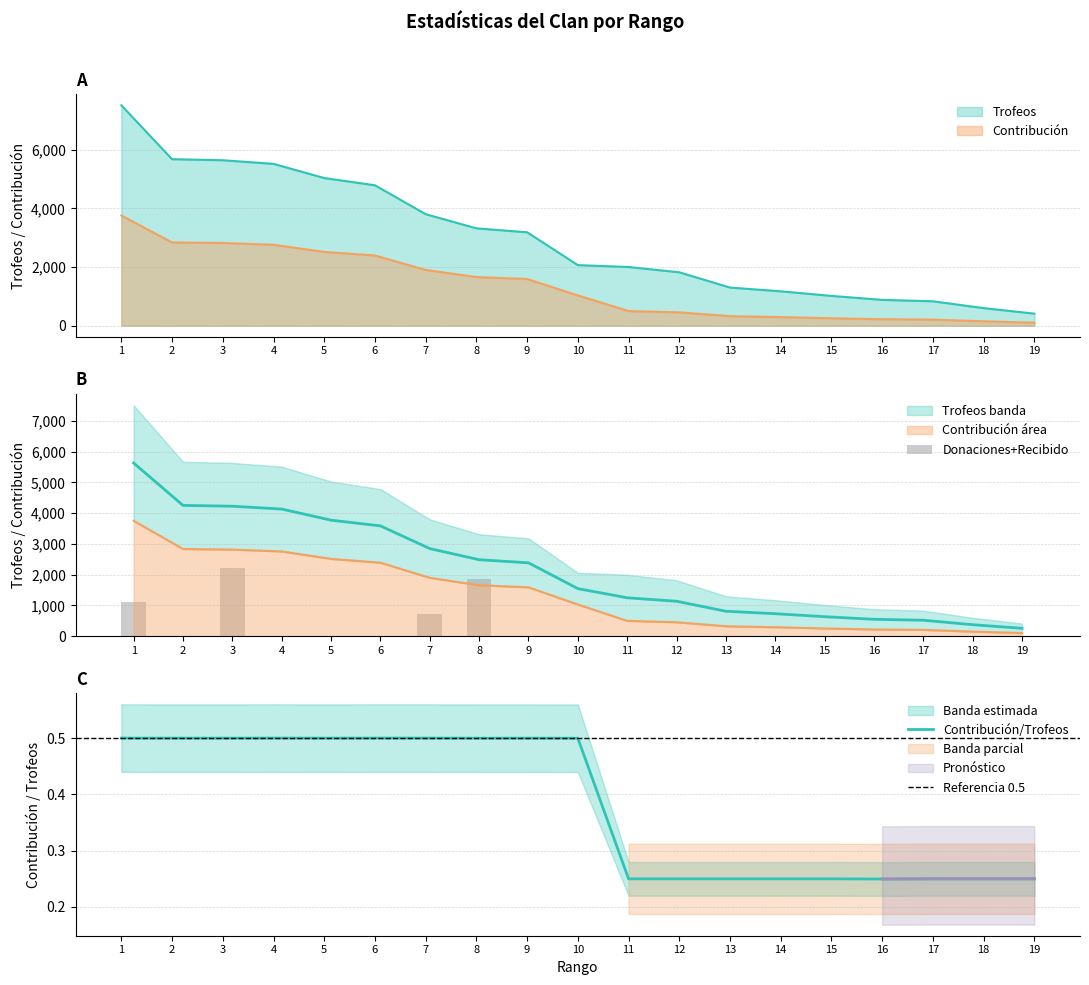

How many values in the Trofeos series exceed 2065?

9